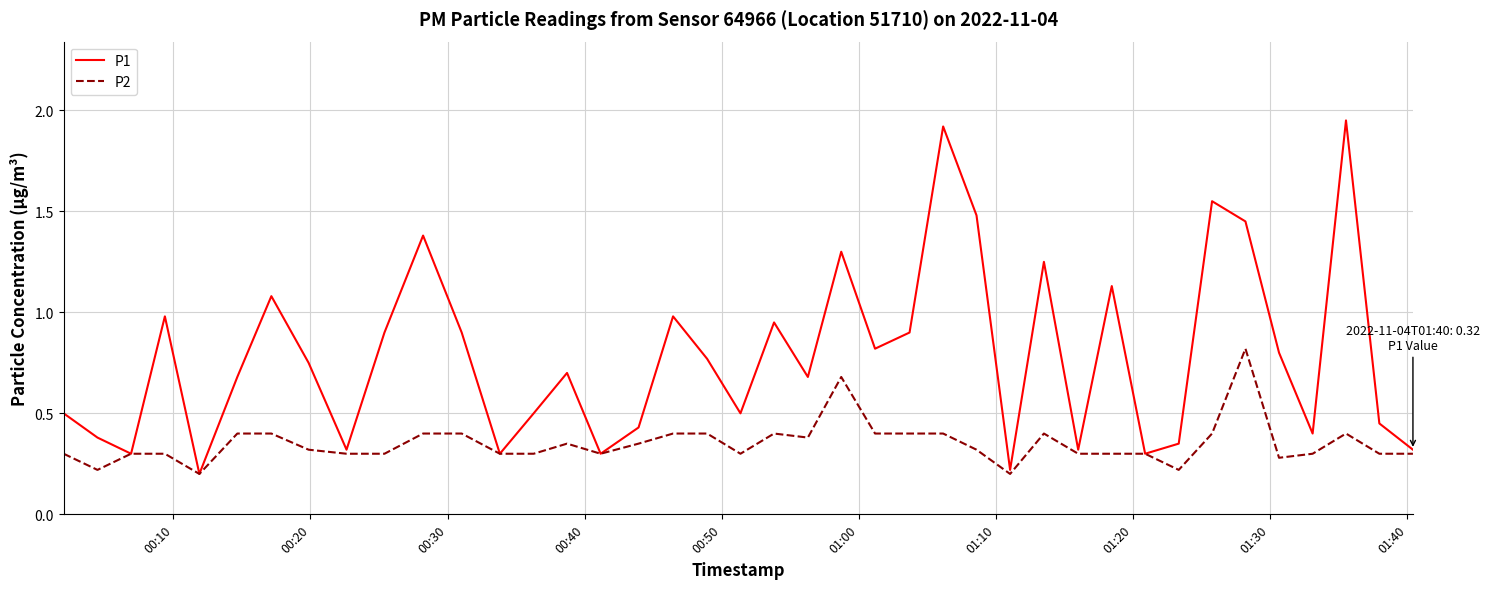

Rank the series by their maximum value, from highest to lowest.

P1, P2